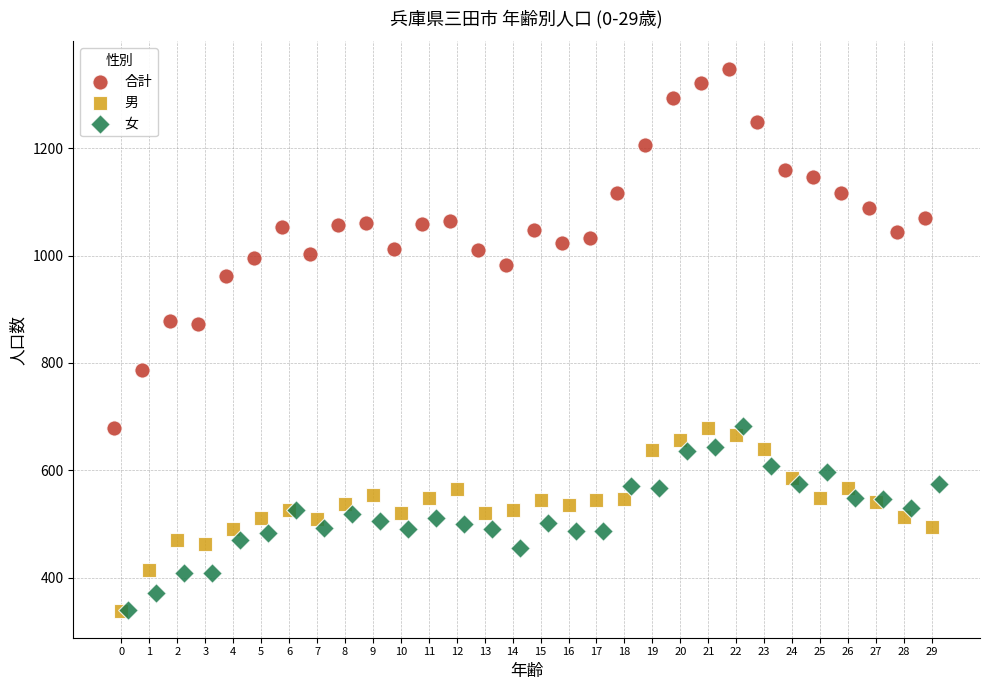

Which series contains the highest Y value?

合計